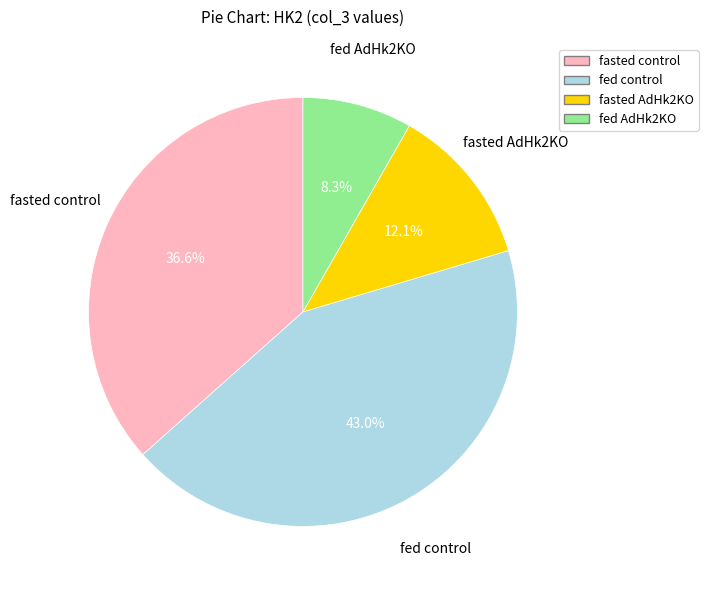

Which category has the biggest portion of the pie?

fed control